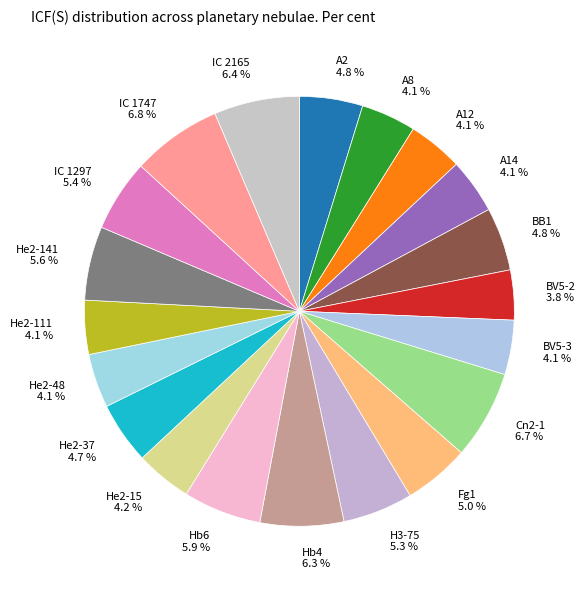

How many segments does this pie chart have?

20